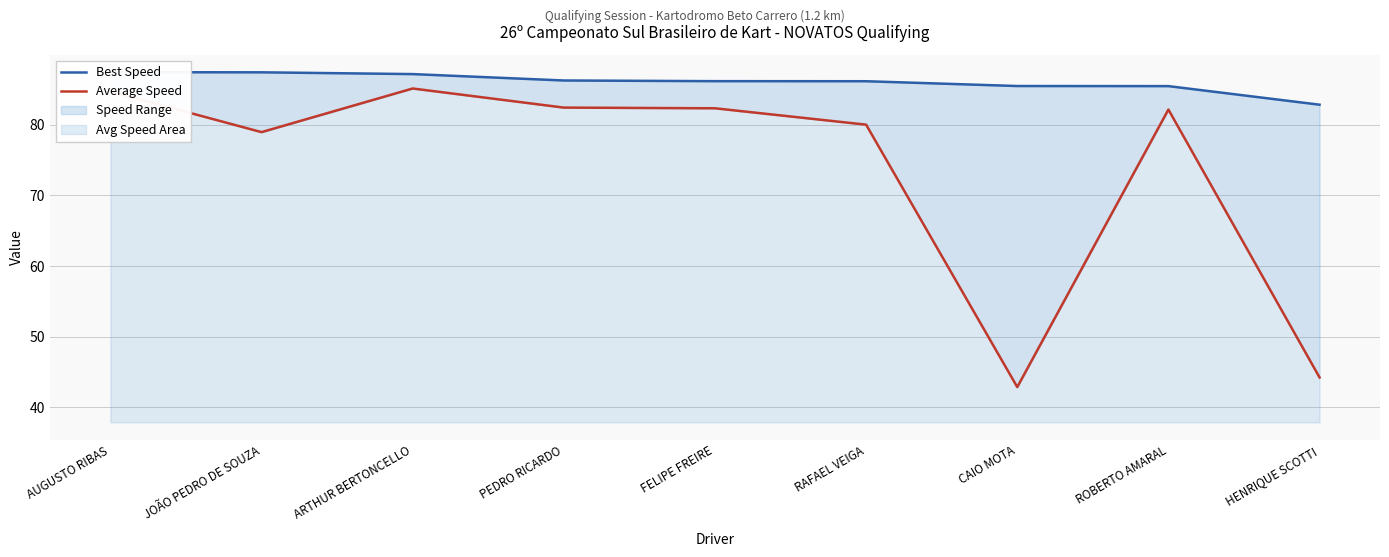

True or false: Average Speed and Best Speed intersect in this chart.

False